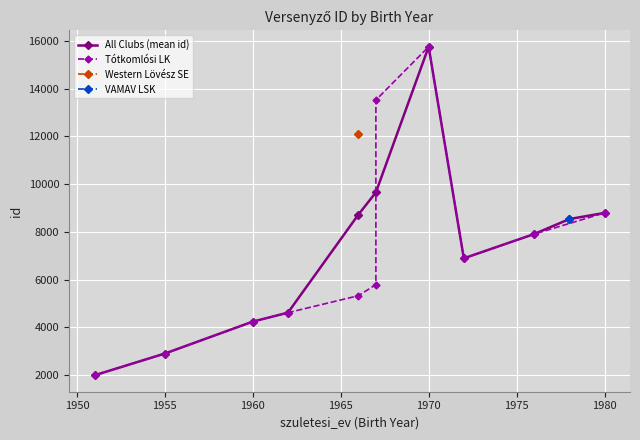

What is the difference between the second highest and second lowest values in the Tótkomlósi LK series?

10628